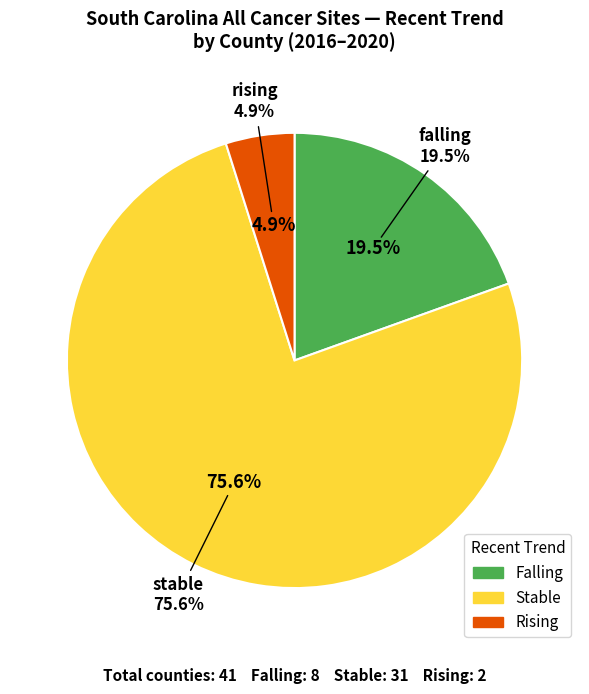

Which category has the biggest portion of the pie?

stable